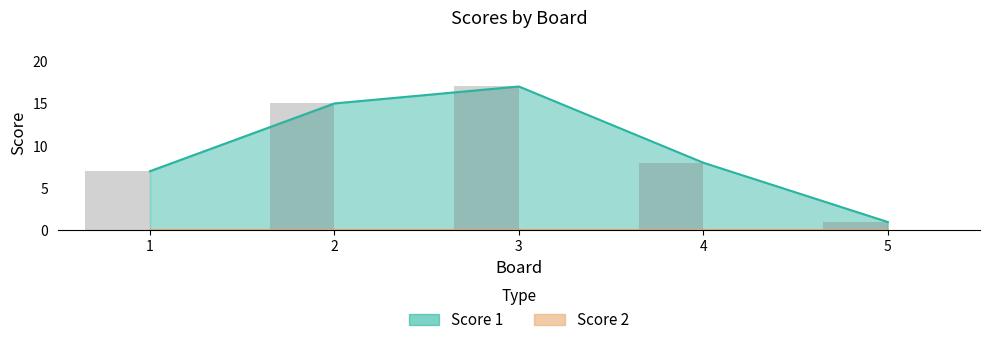

What is the average value?

10